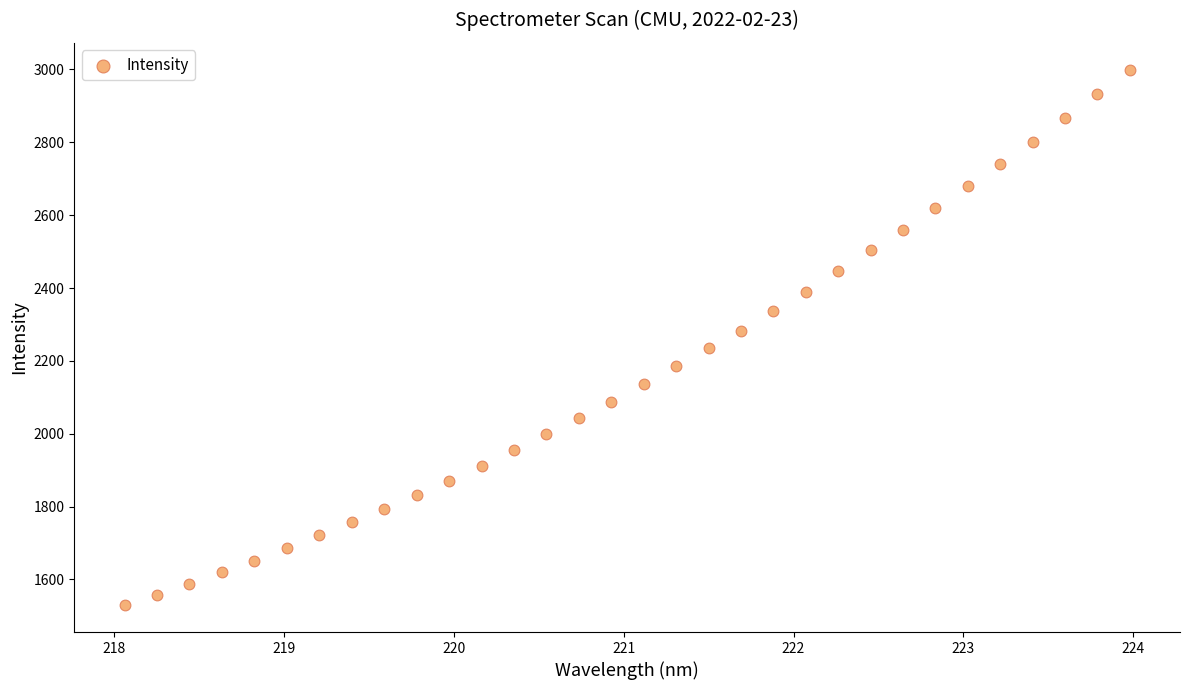

What is the range of Y values (max minus min)?

1470.4